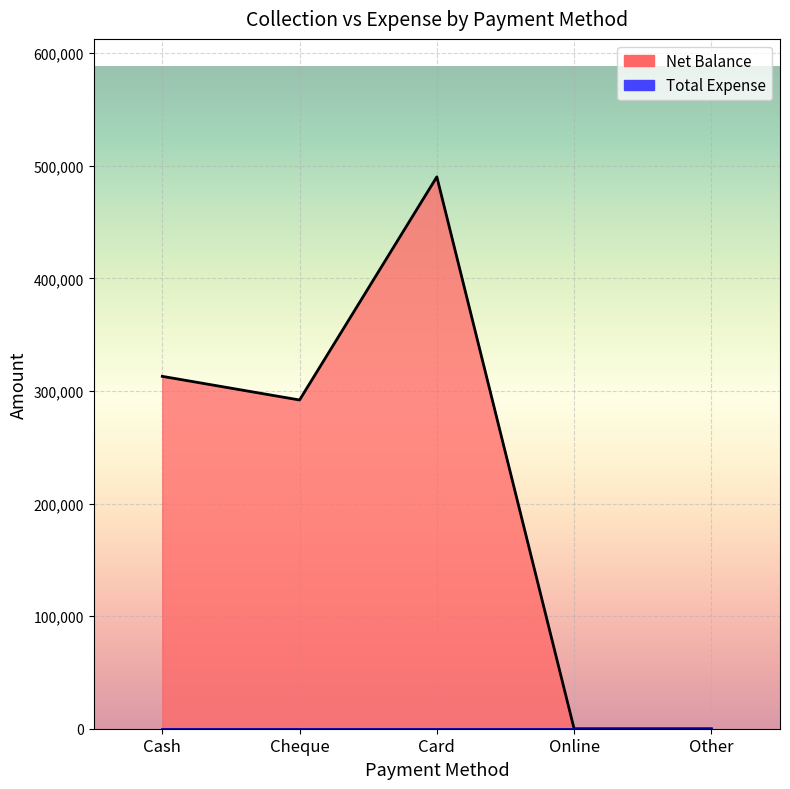

How many positive values are there?

3